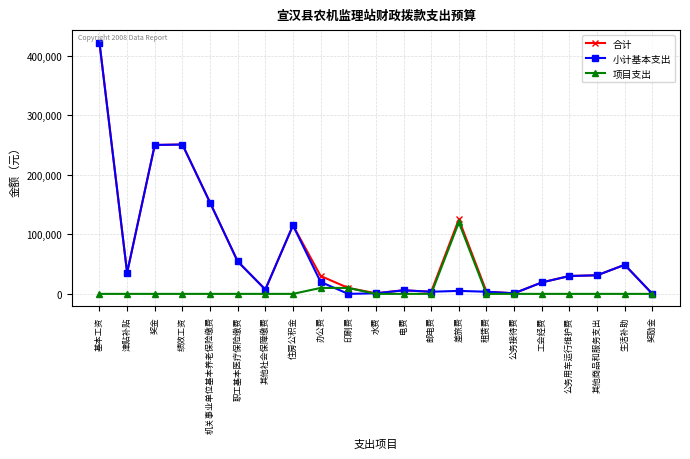

What is the average value of the 小计基本支出 series?

69384